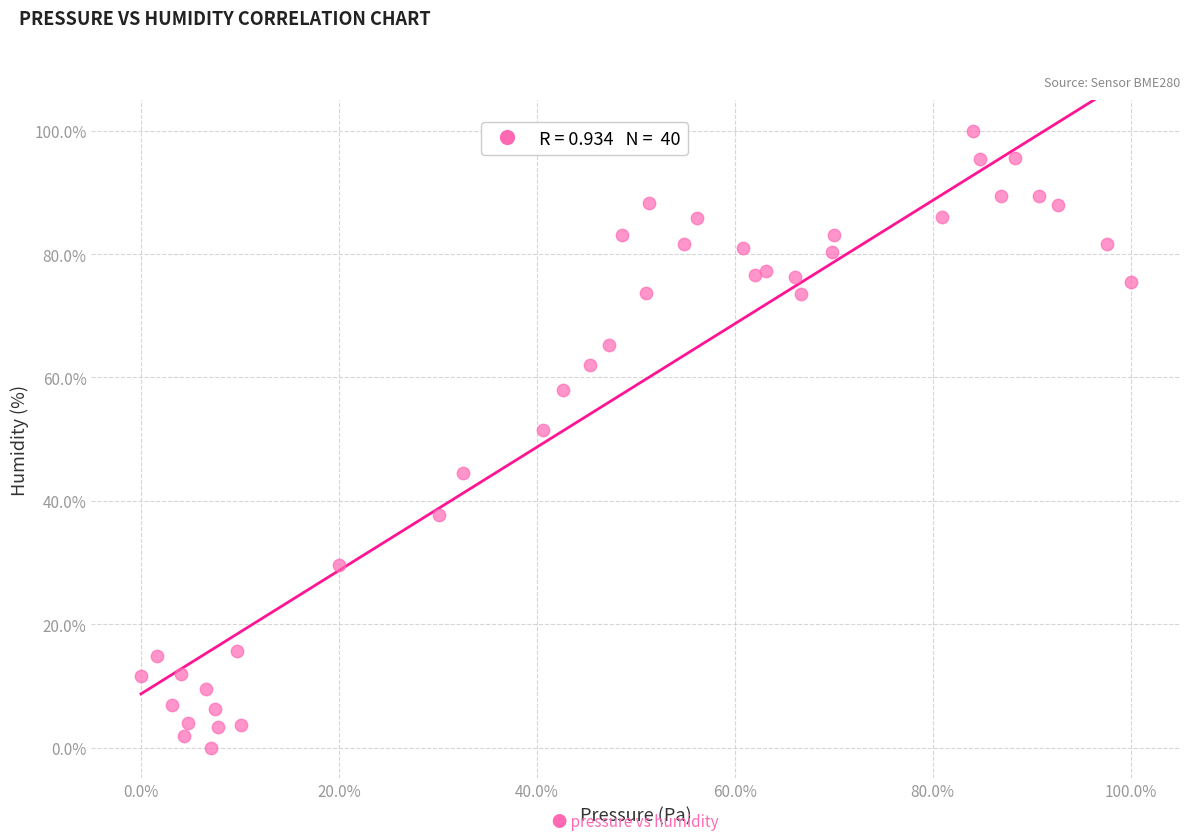

What is the range of X values (max minus min)?

100.0